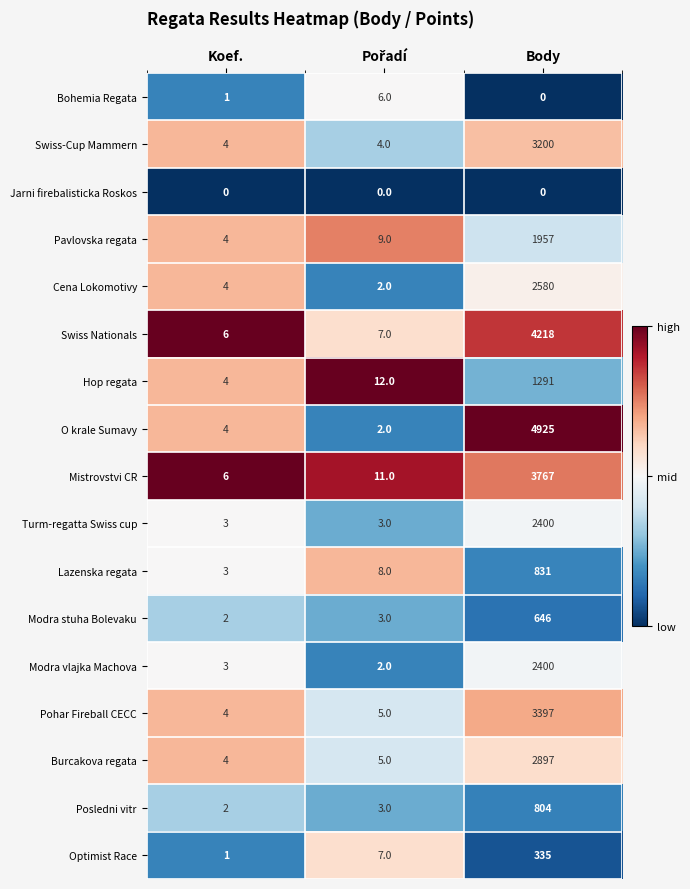

Which series has the widest spread of values?

O krale Sumavy